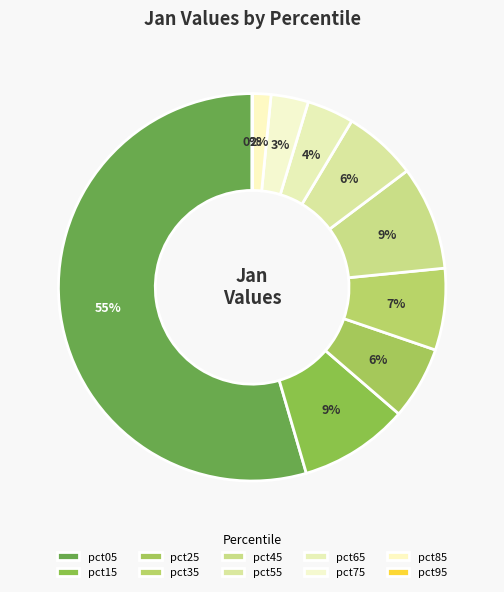

Between pct95 and pct25, which is larger?

pct25